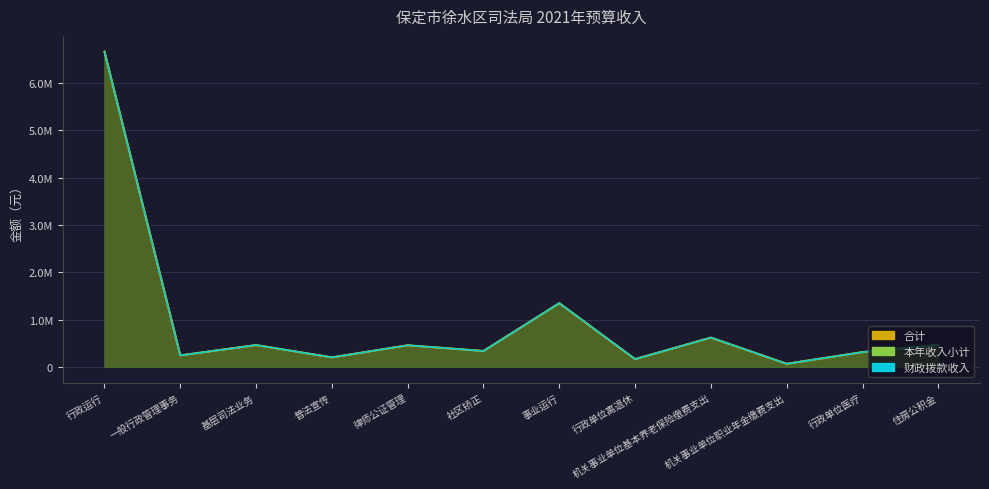

What is the difference between the maximum and minimum values in the 合计 series?

6594400